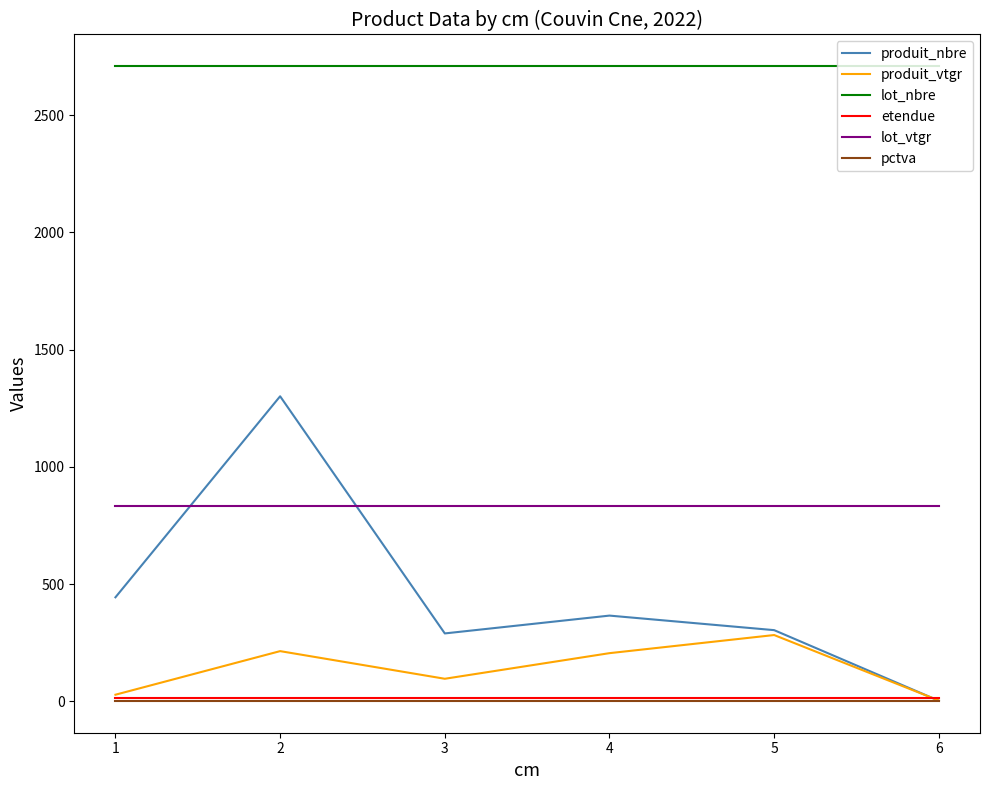

What is the sum of the pctva values at 6 and 1?

4.0